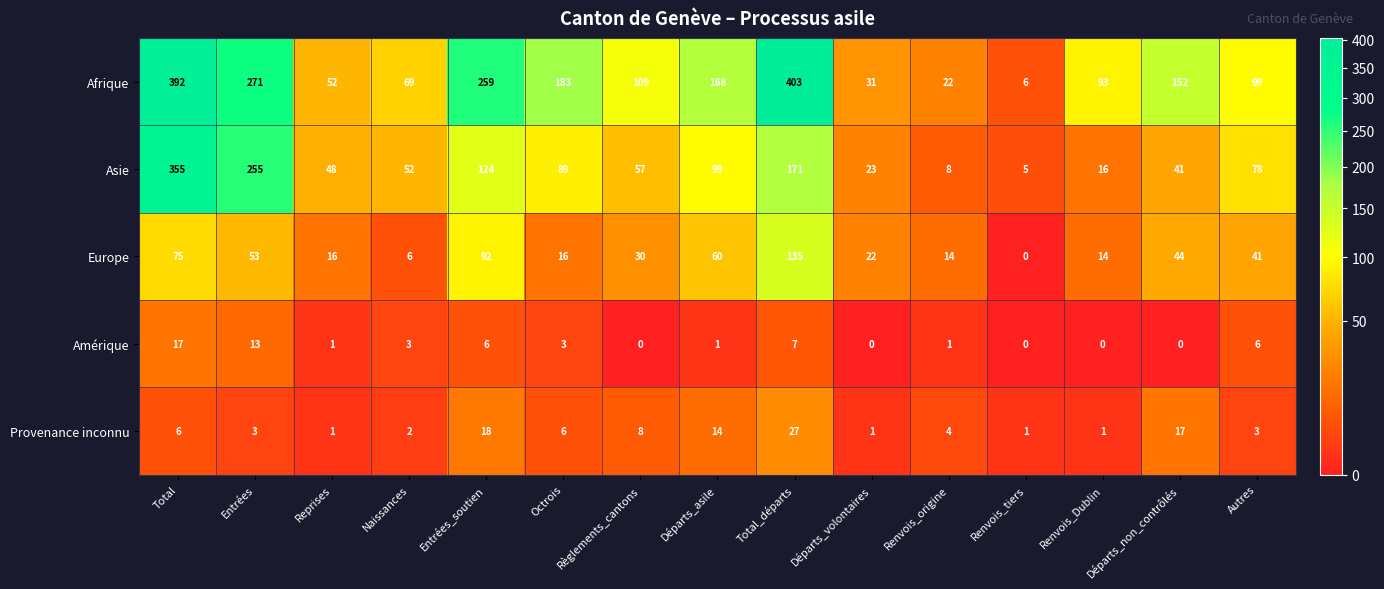

What is the total value across all series at Total?

845